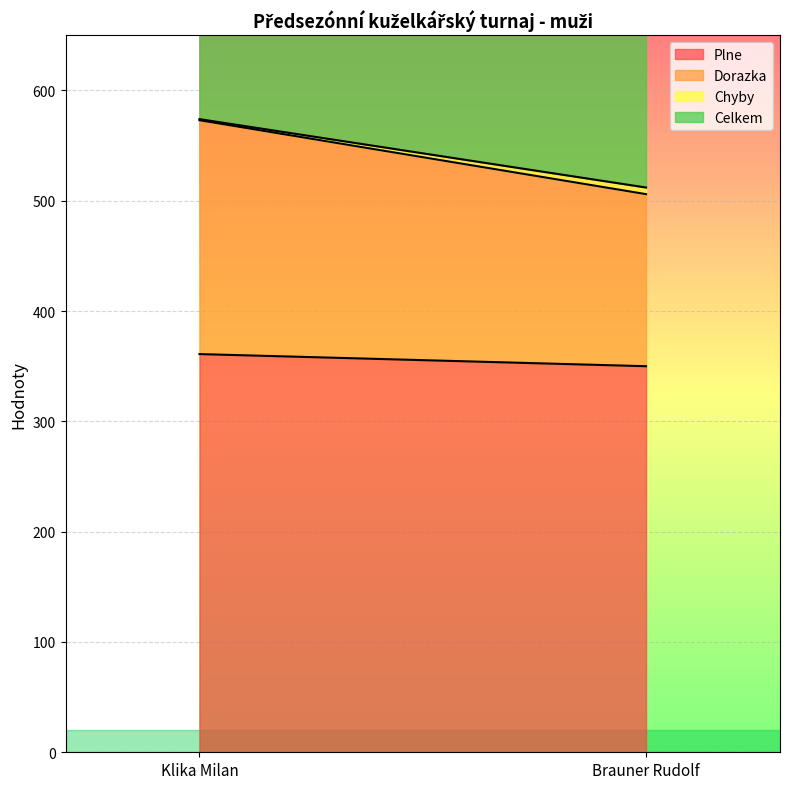

List the series in order of their peak value, lowest first.

Chyby, Dorazka, Plne, Celkem